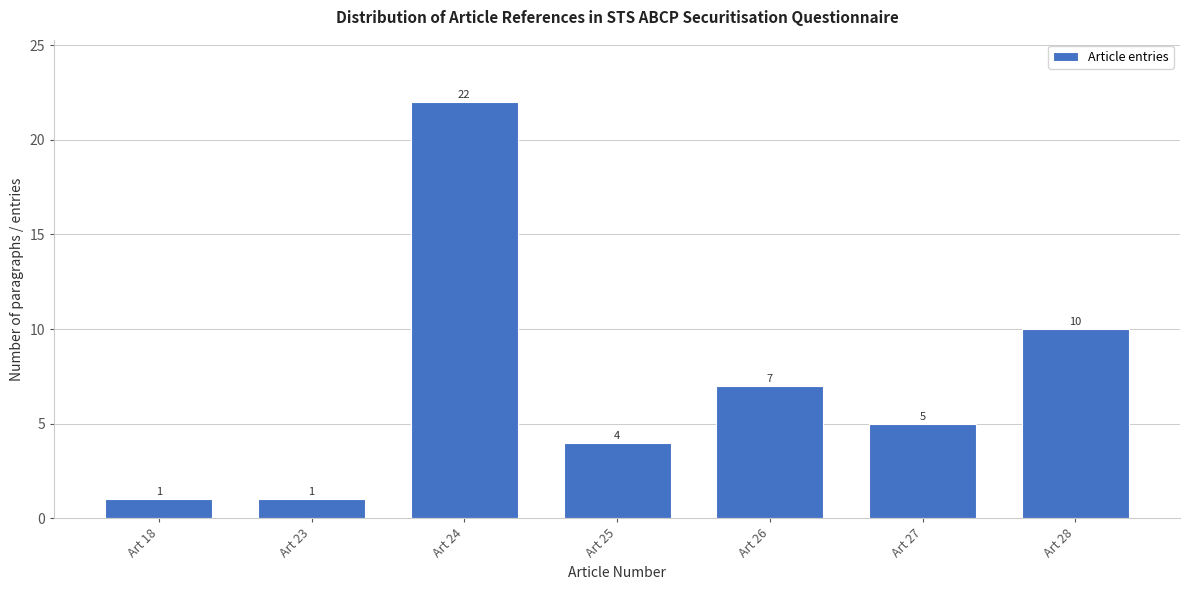

Reading left to right, transcribe all the data shown in this chart.

Art 18=1	Art 23=1	Art 24=22	Art 25=4	Art 26=7	Art 27=5	Art 28=10